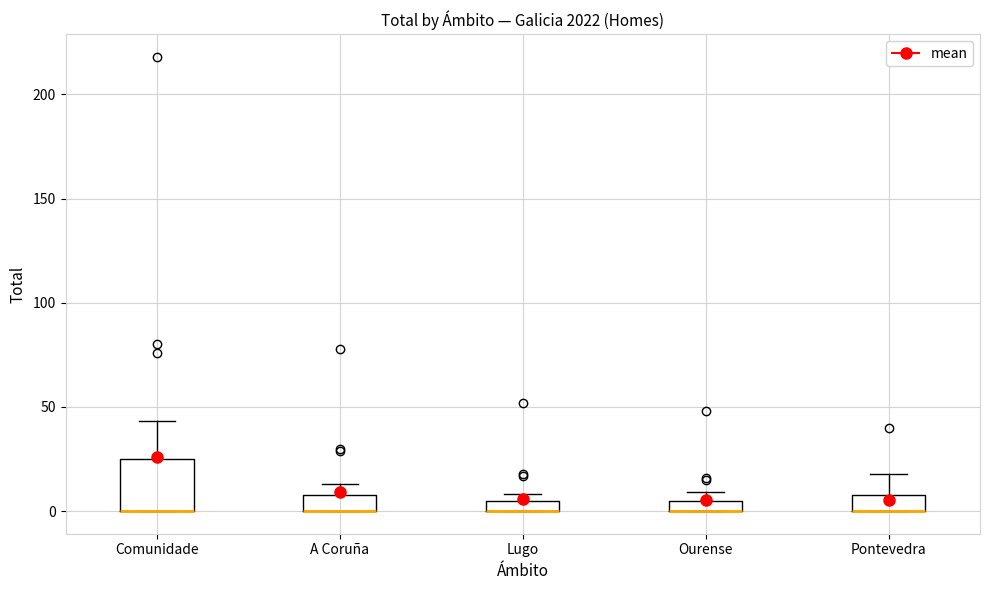

Where is the upper edge of the box for Ourense on the y-axis? The values are not printed on the chart, so give them approximately, as read against the axis.

5